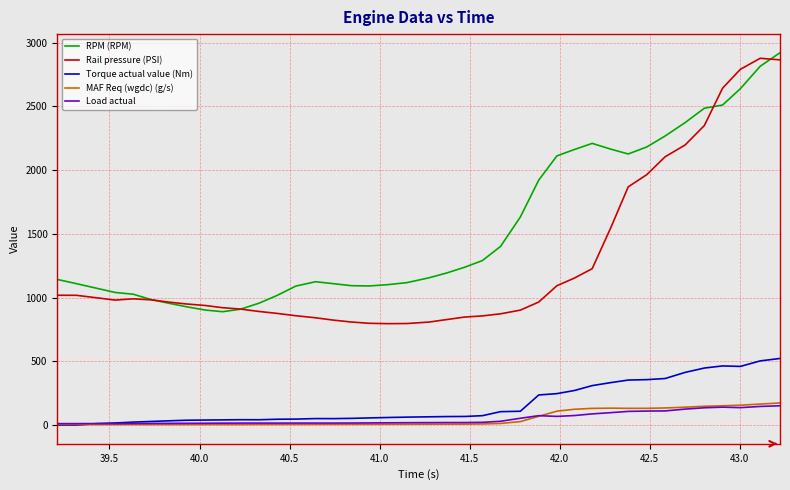

What is the maximum value for Rail pressure (PSI)?

2877.5